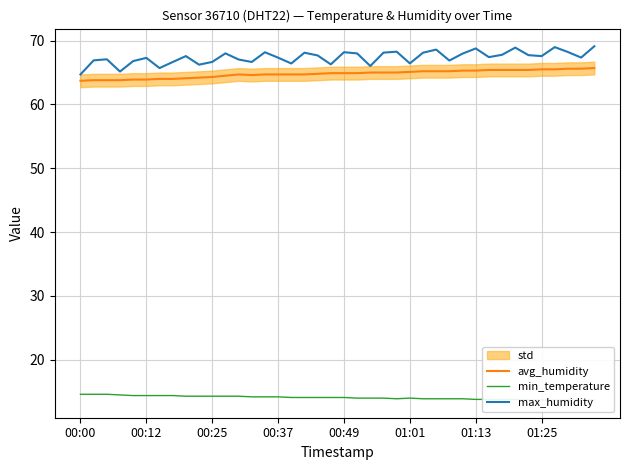

What is the greatest value displayed?

69.1